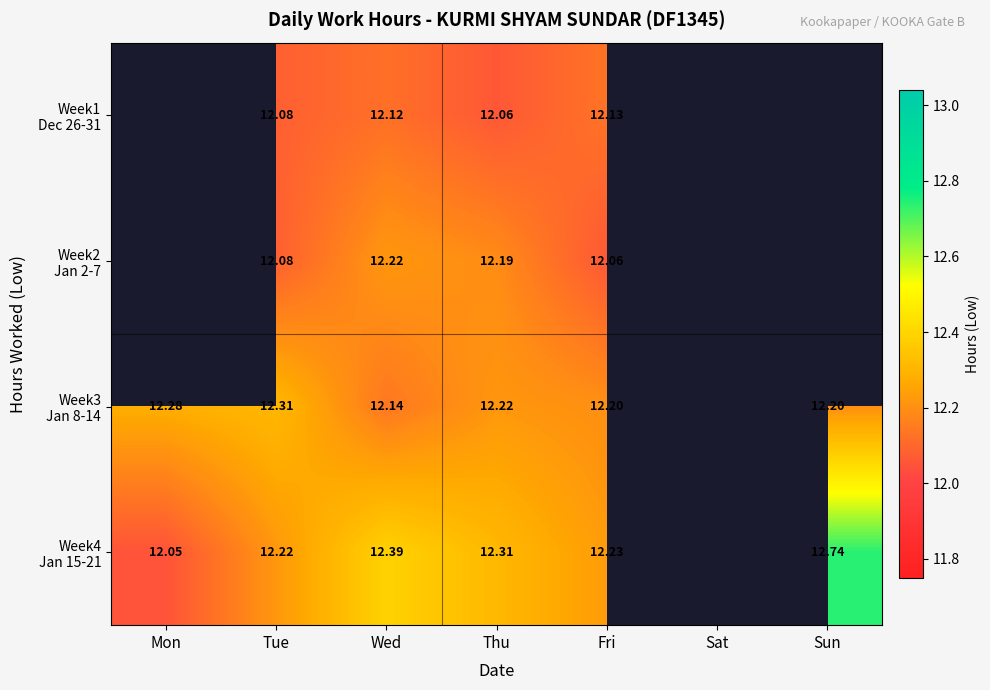

How many positive values does the Week3 Jan 8-14 series have?

6